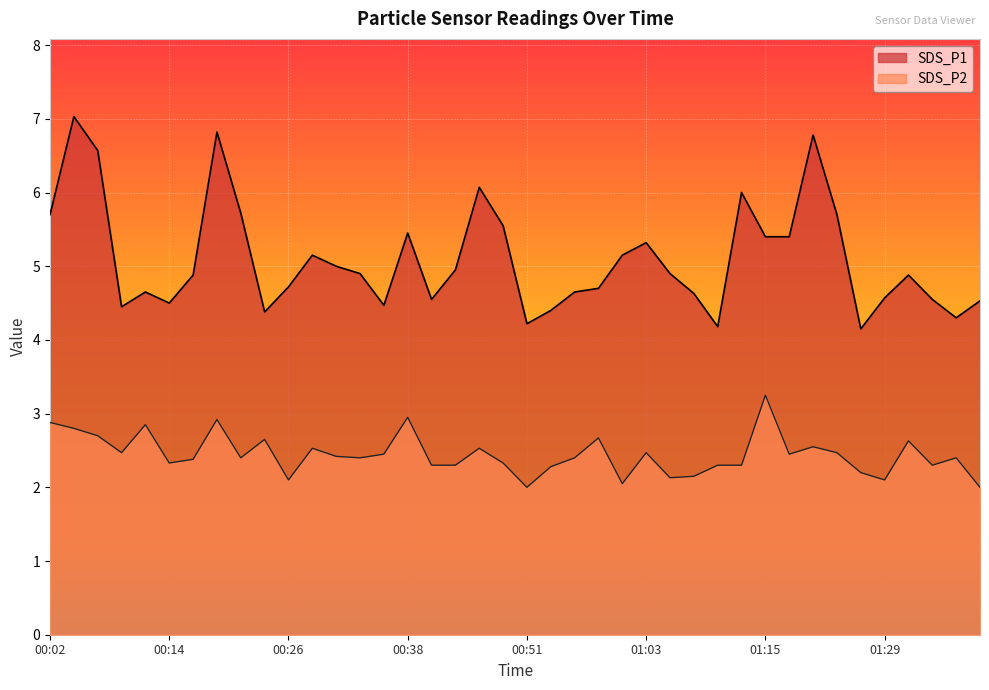

Where is the first local maximum for SDS_P1?

00:04